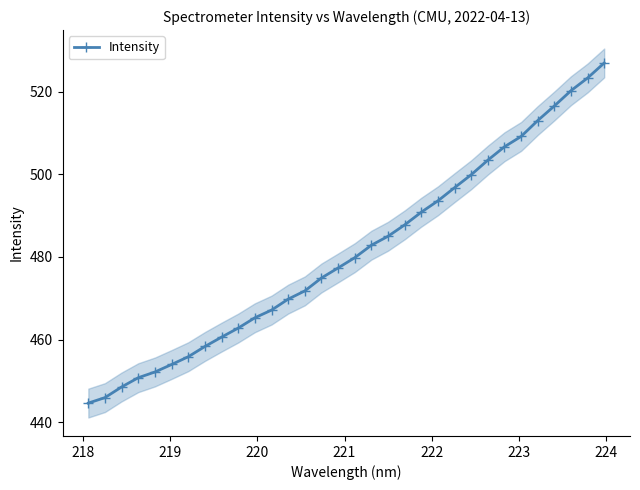

Reading left to right, list all the values displayed in this chart.

444.6	445.9	448.5	450.8	452.1	454.0	455.8	458.3	460.6	462.8	465.3	467.1	469.8	471.8	474.9	477.3	479.8	482.9	485.0	487.8	490.9	493.6	496.8	499.9	503.5	506.7	509.2	513.1	516.6	520.3	523.4	527.0